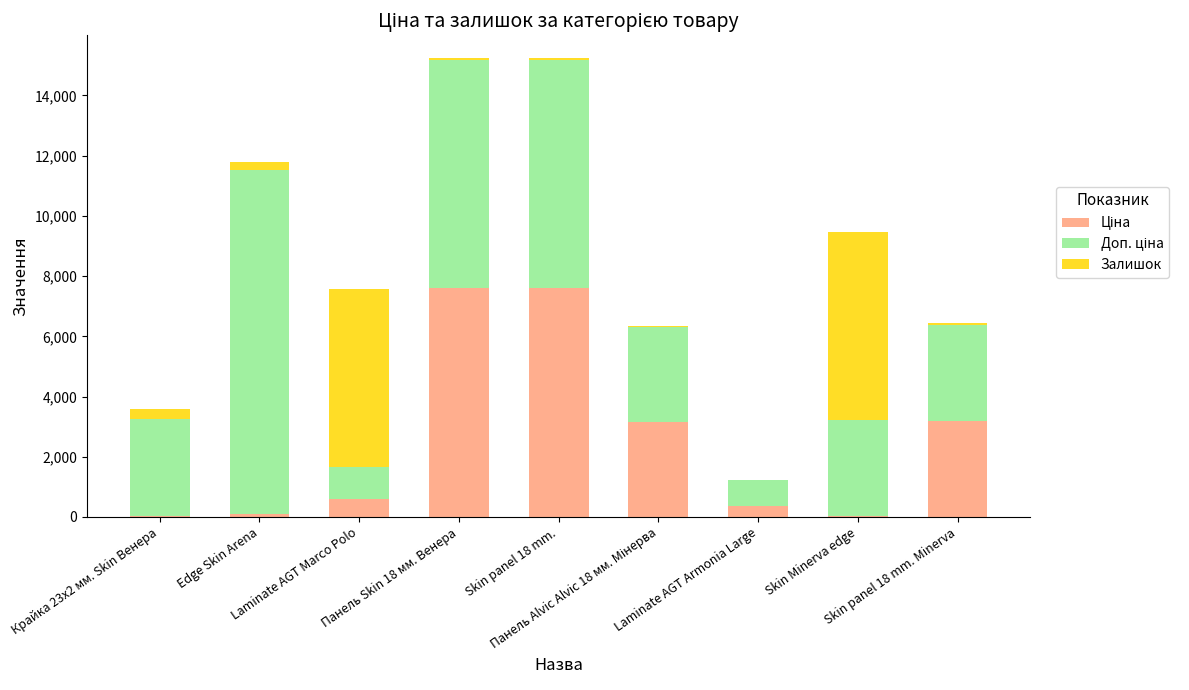

Are the bars grouped side by side (vs. stacked)?

No